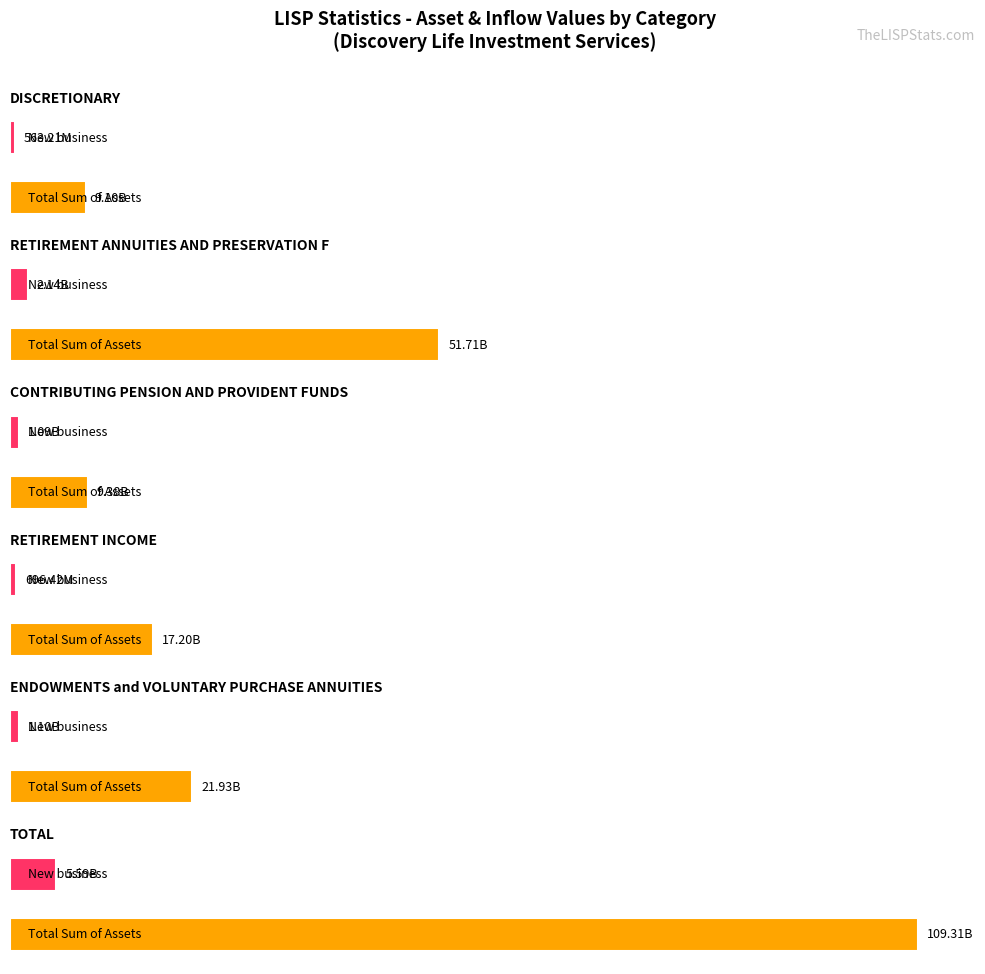

How many bars are there in total?

12